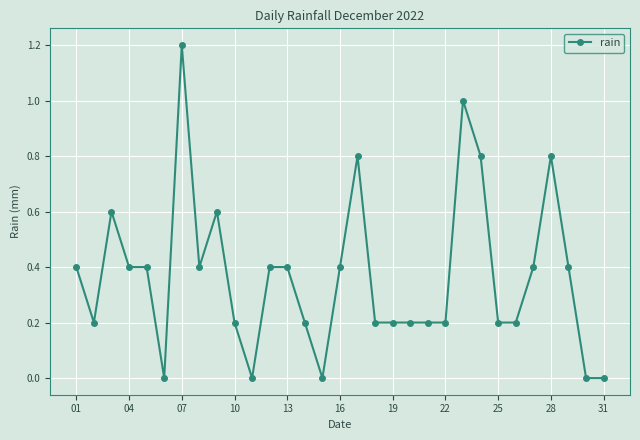

True or false: there are more than 0 points higher than both neighbors.

True